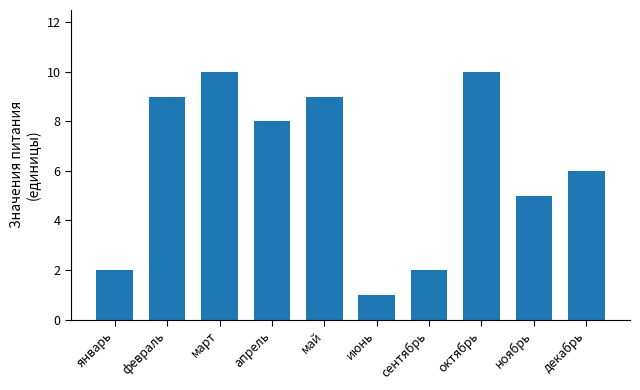

Reading left to right, list all the values displayed in this chart.

2	9	10	8	9	1	2	10	5	6